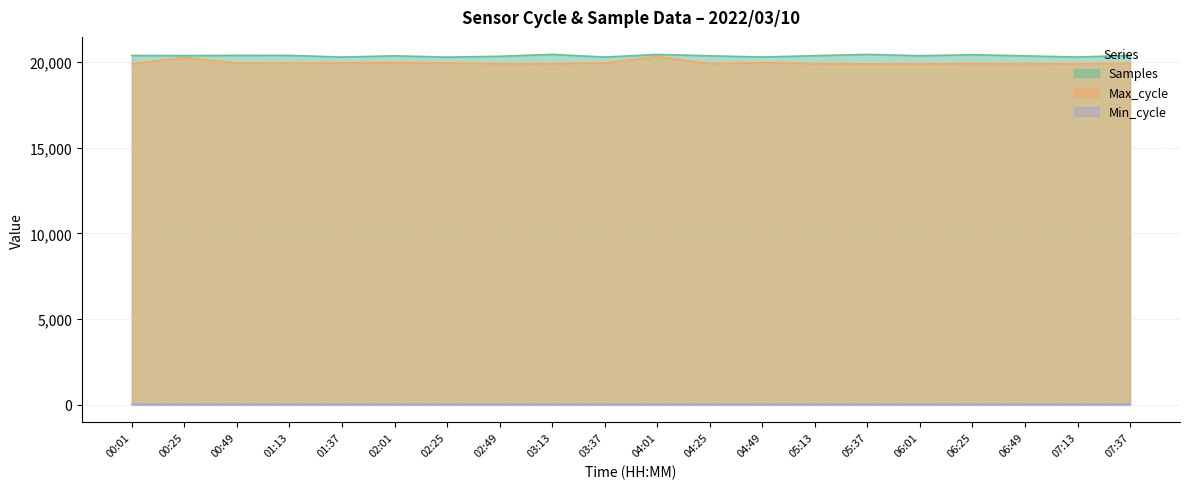

Between 00:01 and 04:01, which is larger?

04:01